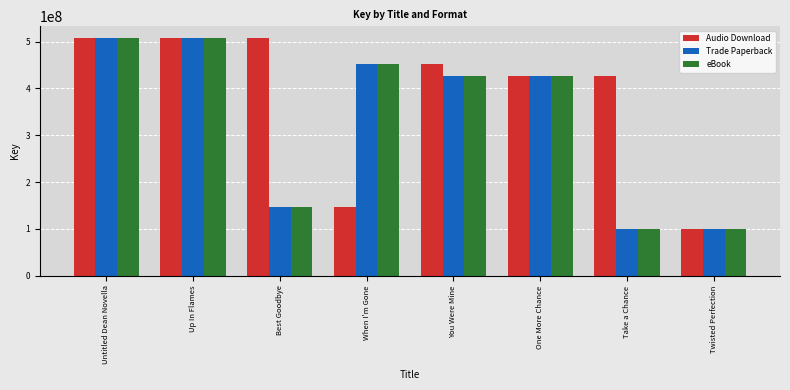

What position from the right is Take a Chance?

2